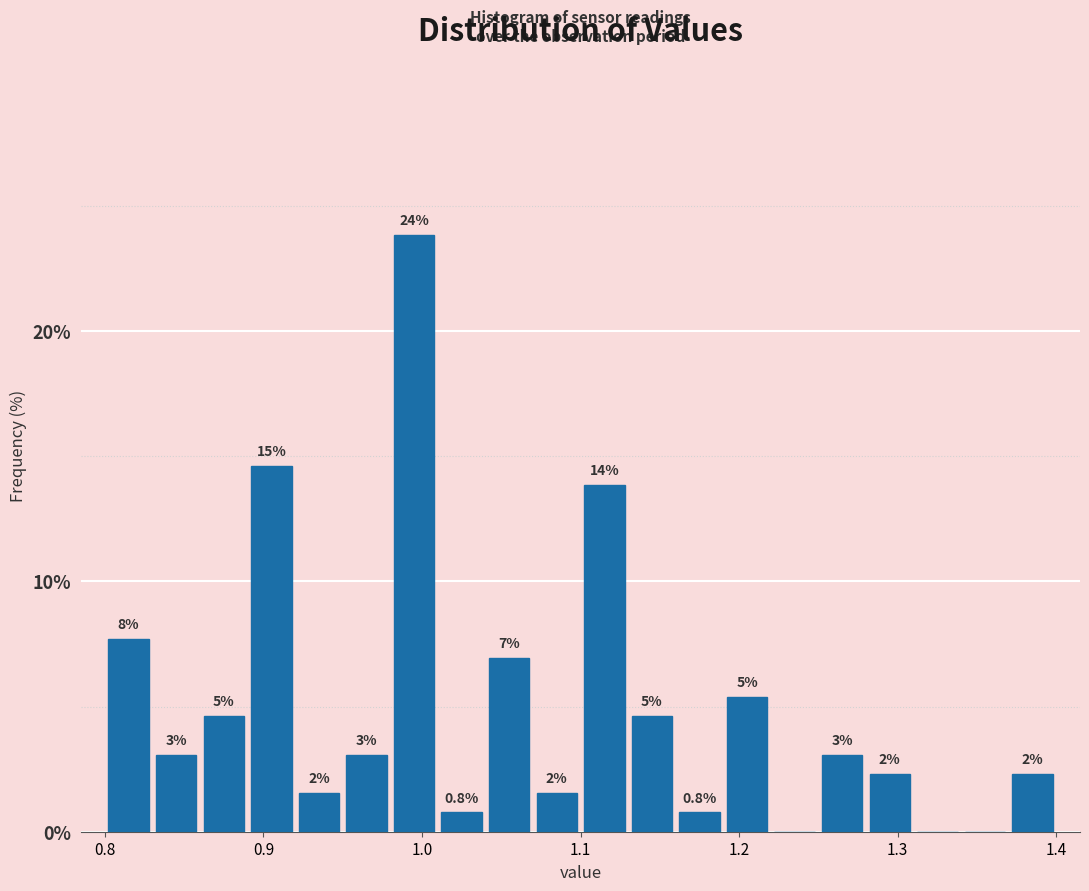

Around what value on the x-axis is the tallest bar? Give the approximate position of its centre, as read against the axis.

1.00